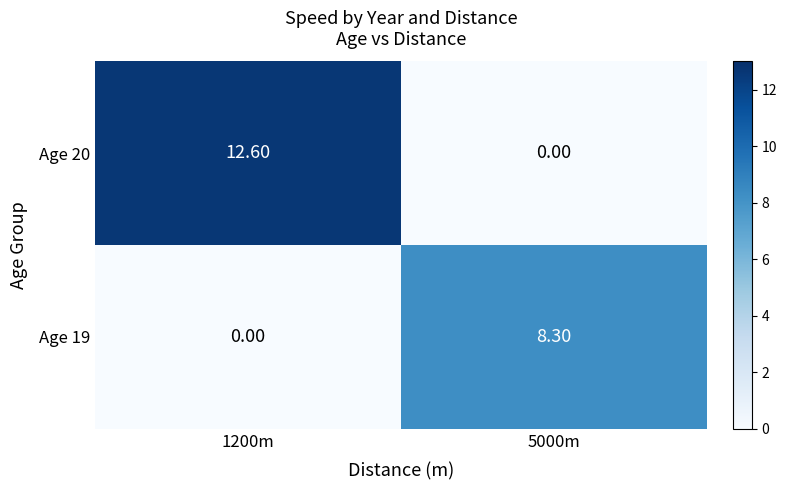

What is the spread (max minus min) of values at 1200m?

12.6